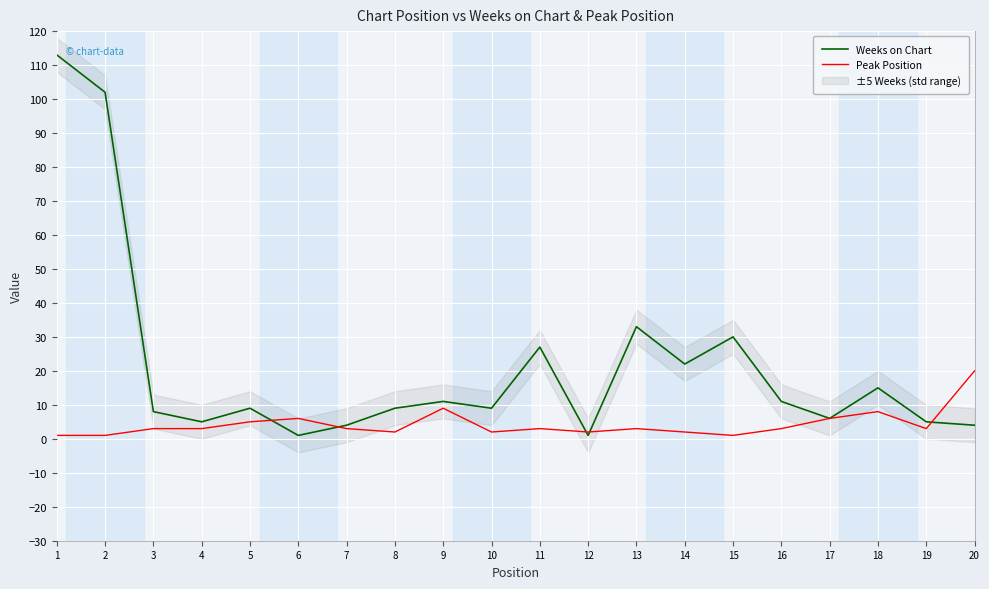

How many lines are shown in the chart?

2